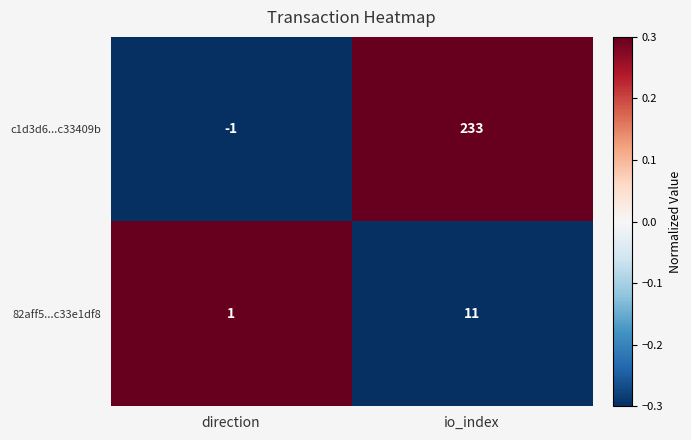

The c1d3d6...c33409b series shows -1 at direction. True or false?

True